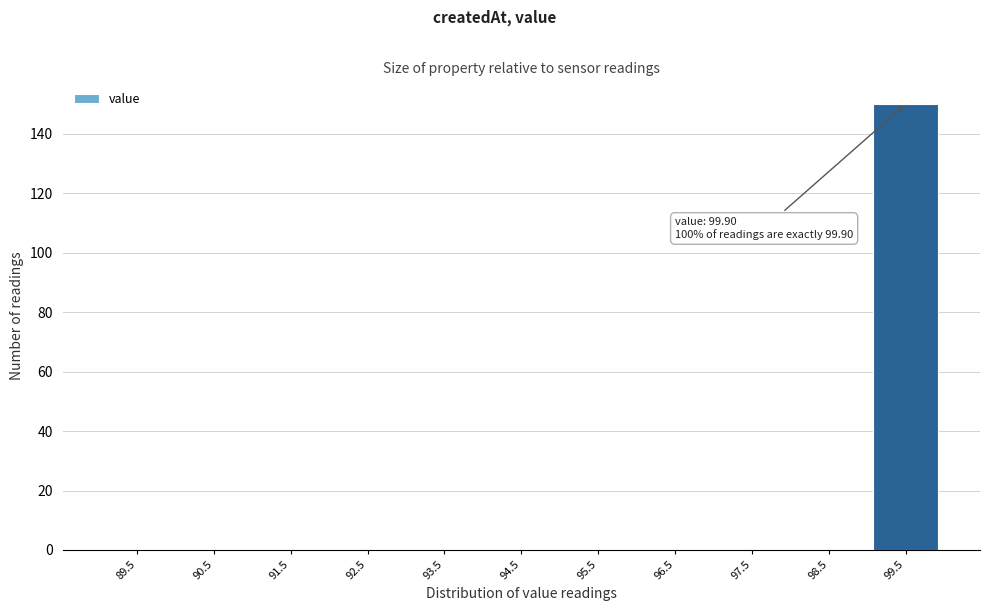

Reading left to right, list all the values displayed in this chart.

89.5=0	90.5=0	91.5=0	92.5=0	93.5=0	94.5=0	95.5=0	96.5=0	97.5=0	98.5=0	99.5=150